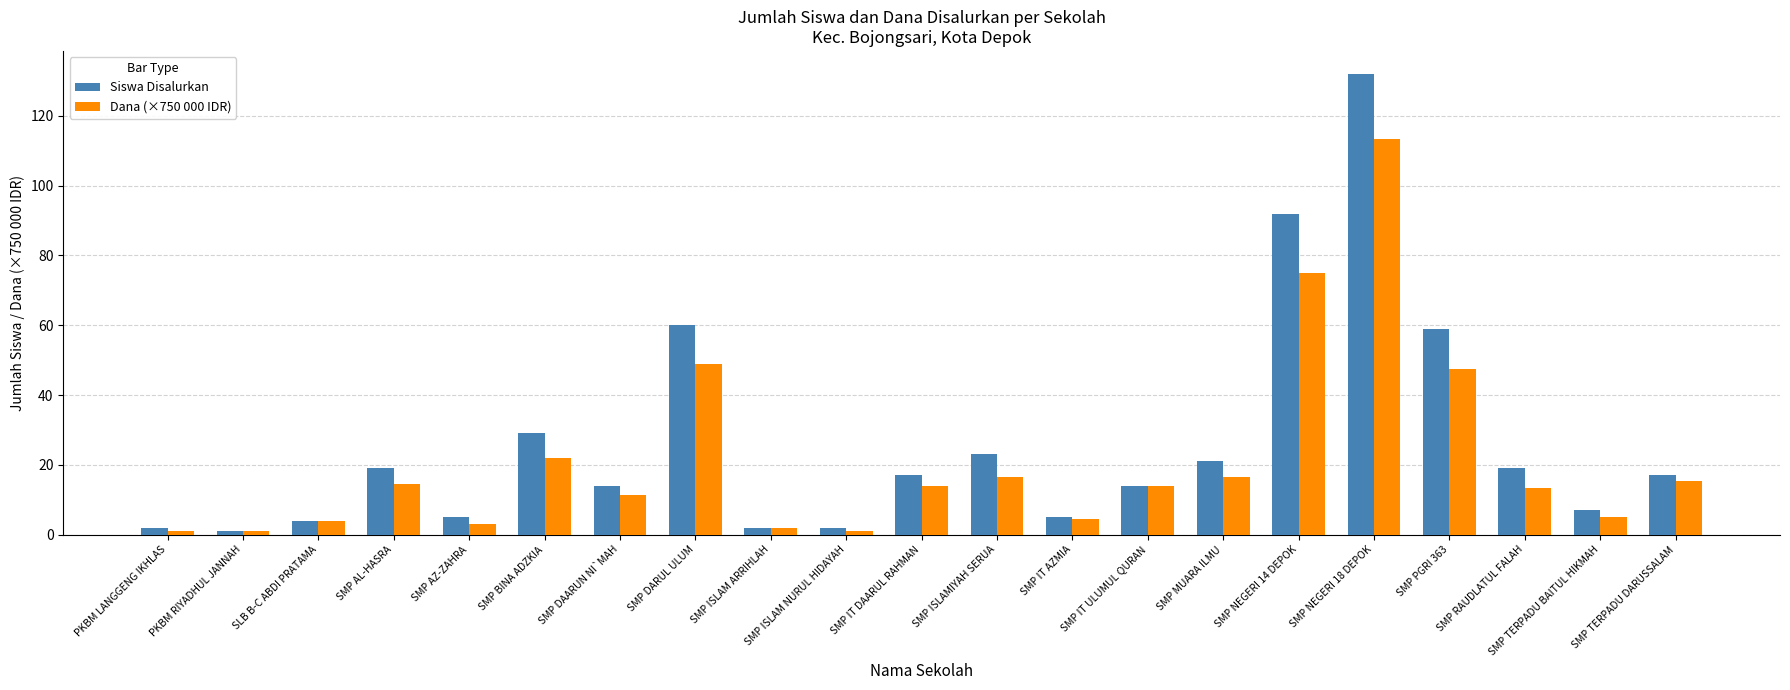

What is the average value of the Dana (×750 000 IDR) series?

21.2